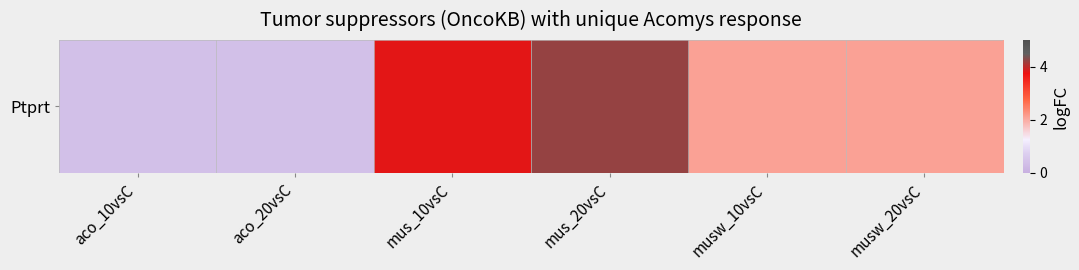

What is the change in value from aco_10vsC to mus_10vsC?

+3.4